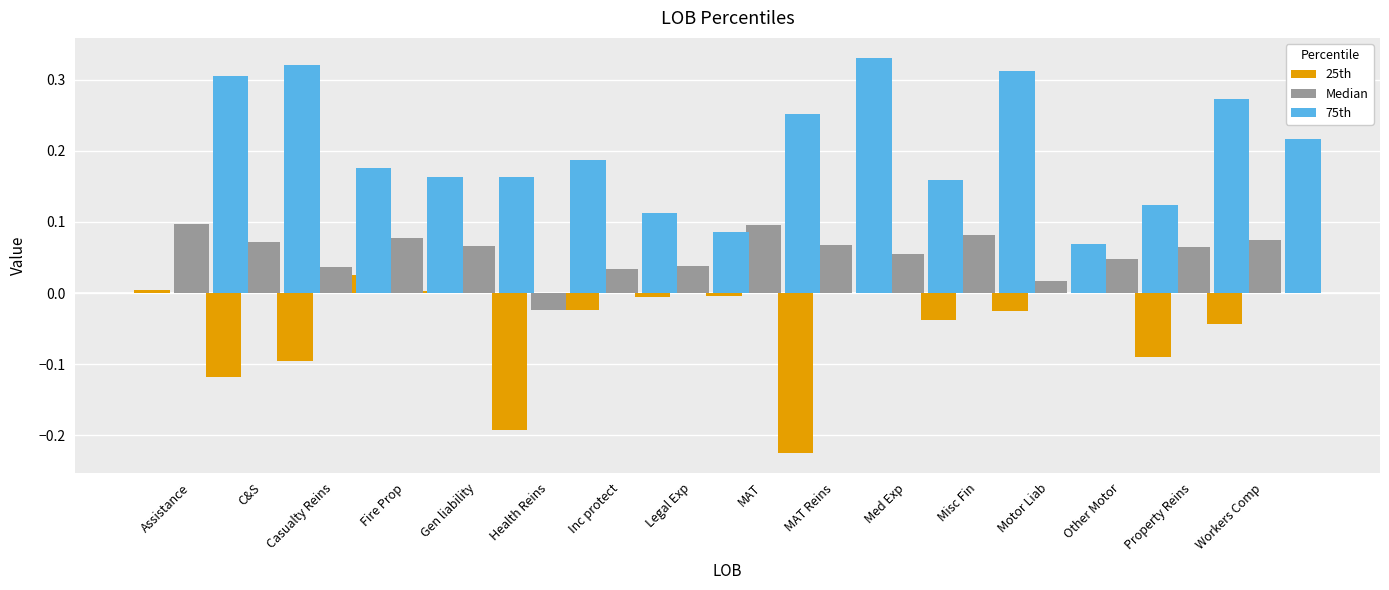

Between MAT and Gen liability, which is larger?

Gen liability